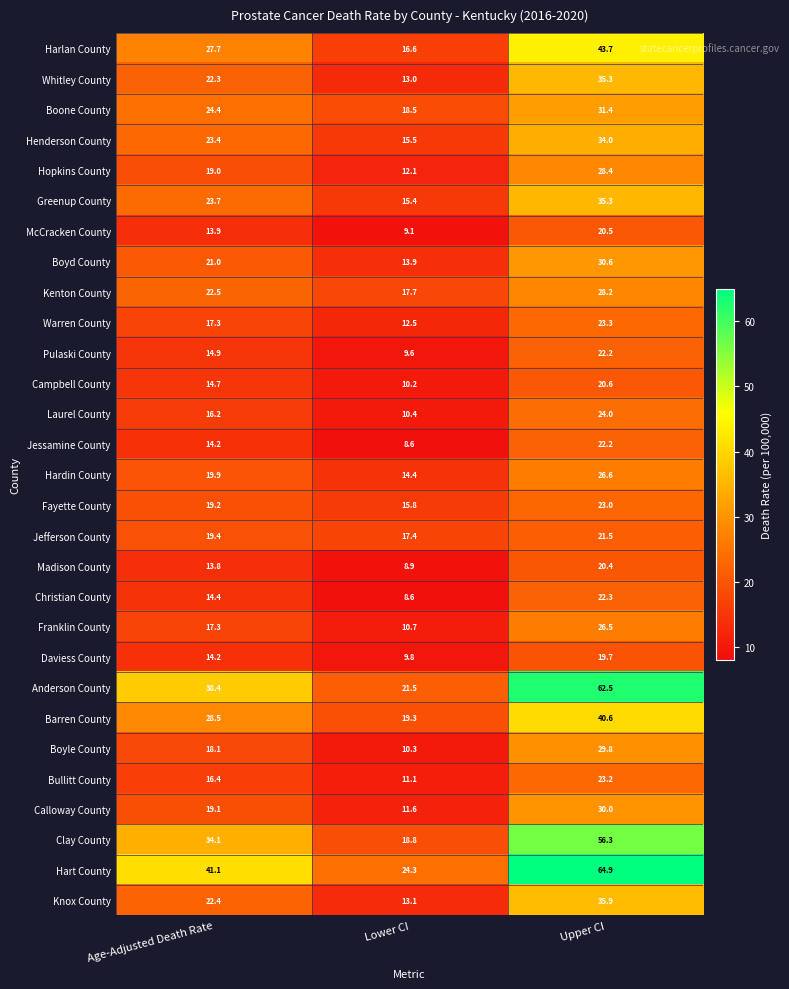

What is the difference between the highest and lowest values at Upper CI?

45.2